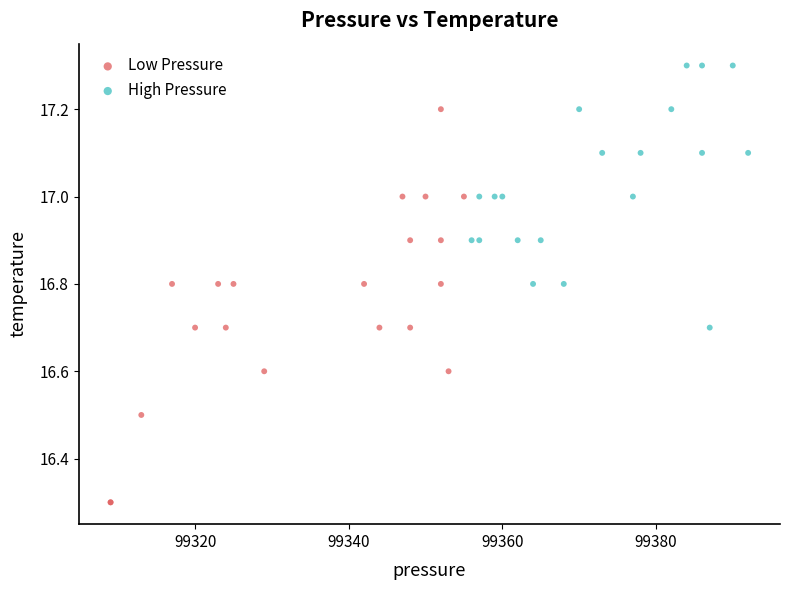

Which series has the widest spread of Y values?

Low Pressure